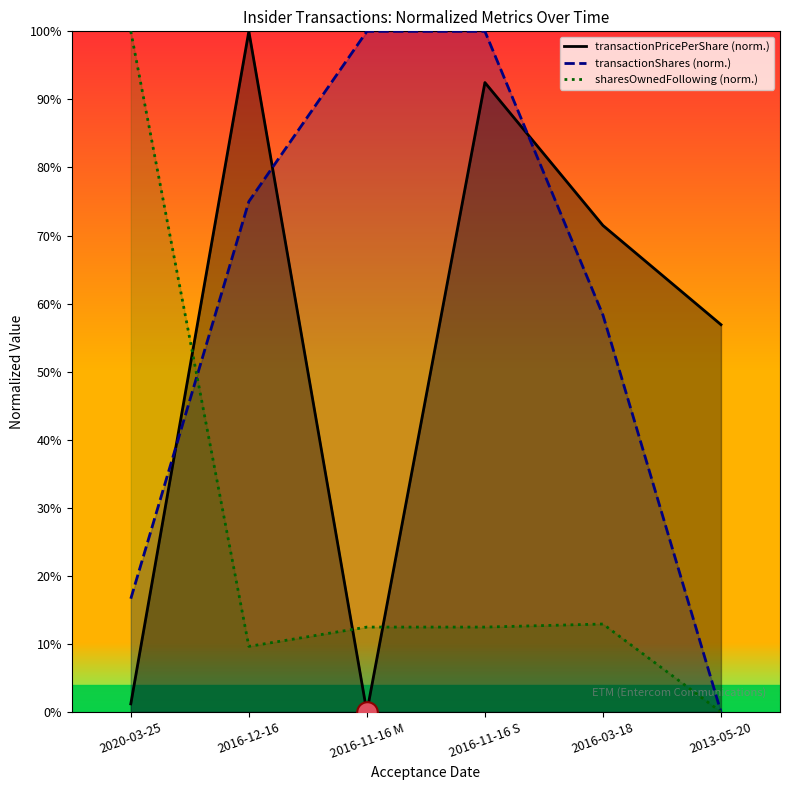

Is the value of transactionShares (norm.) at 2020-03-25 greater than the value of sharesOwnedFollowing (norm.) at 2020-03-25?

No